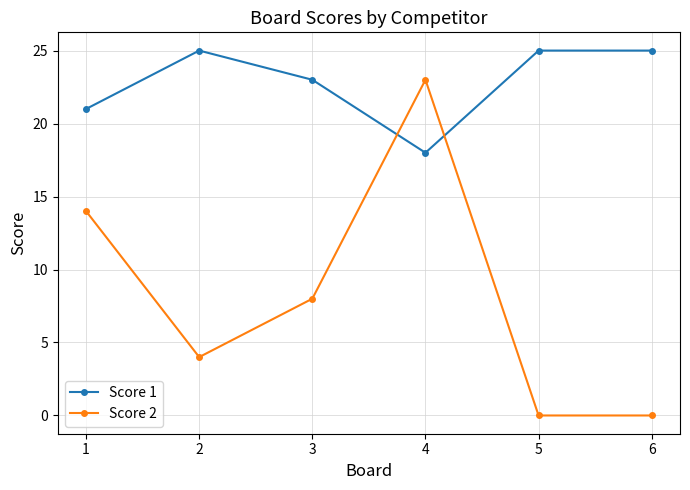

Where do Score 1 and Score 2 first cross each other?

3 and 4